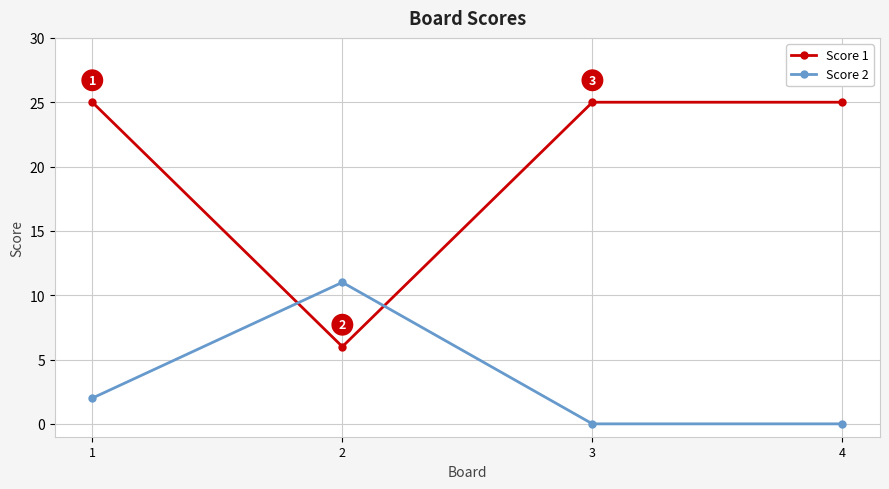

Where do Score 1 and Score 2 first cross each other?

1 and 2